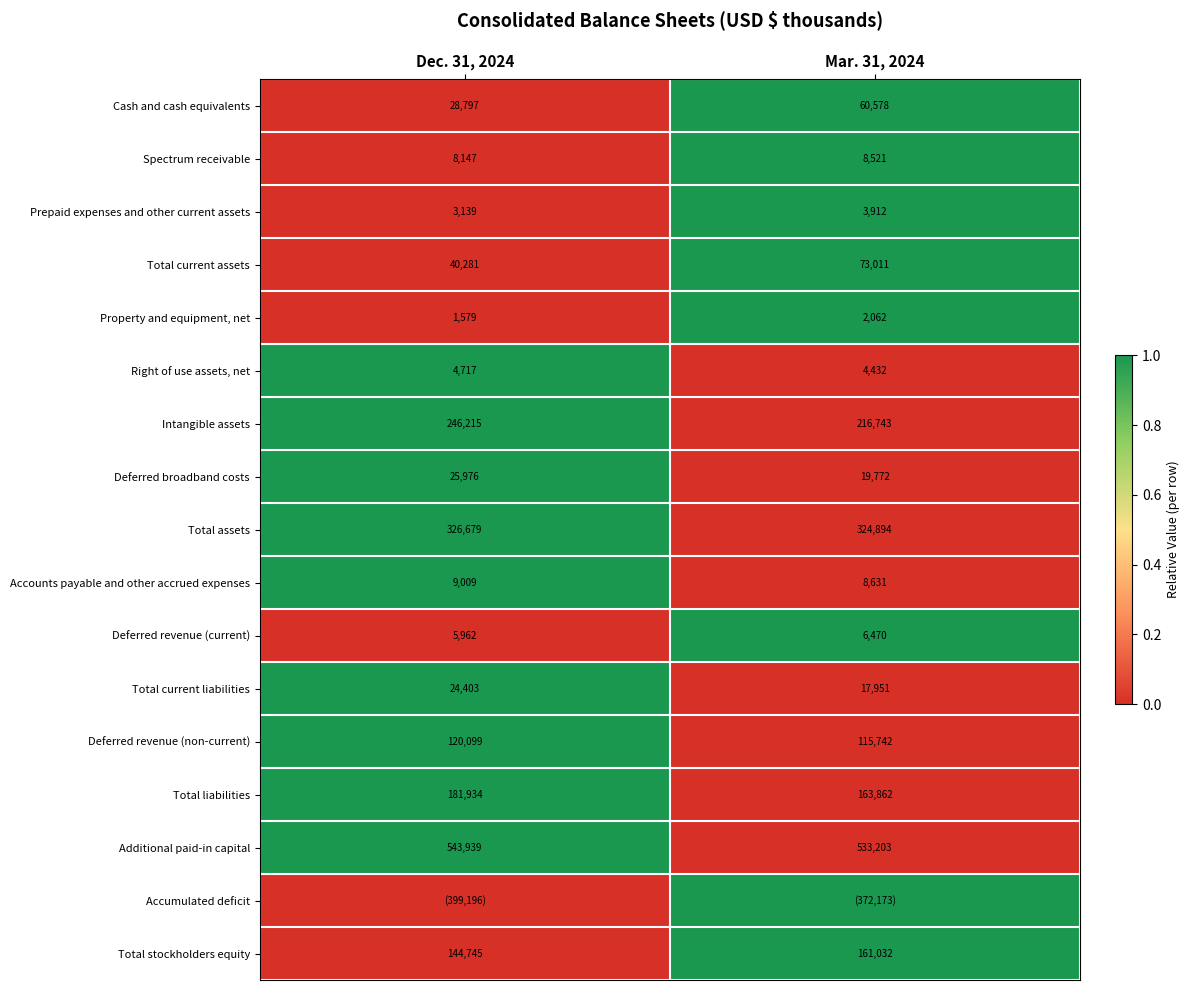

The Total current liabilities series shows 17951 at Mar. 31, 2024. True or false?

True